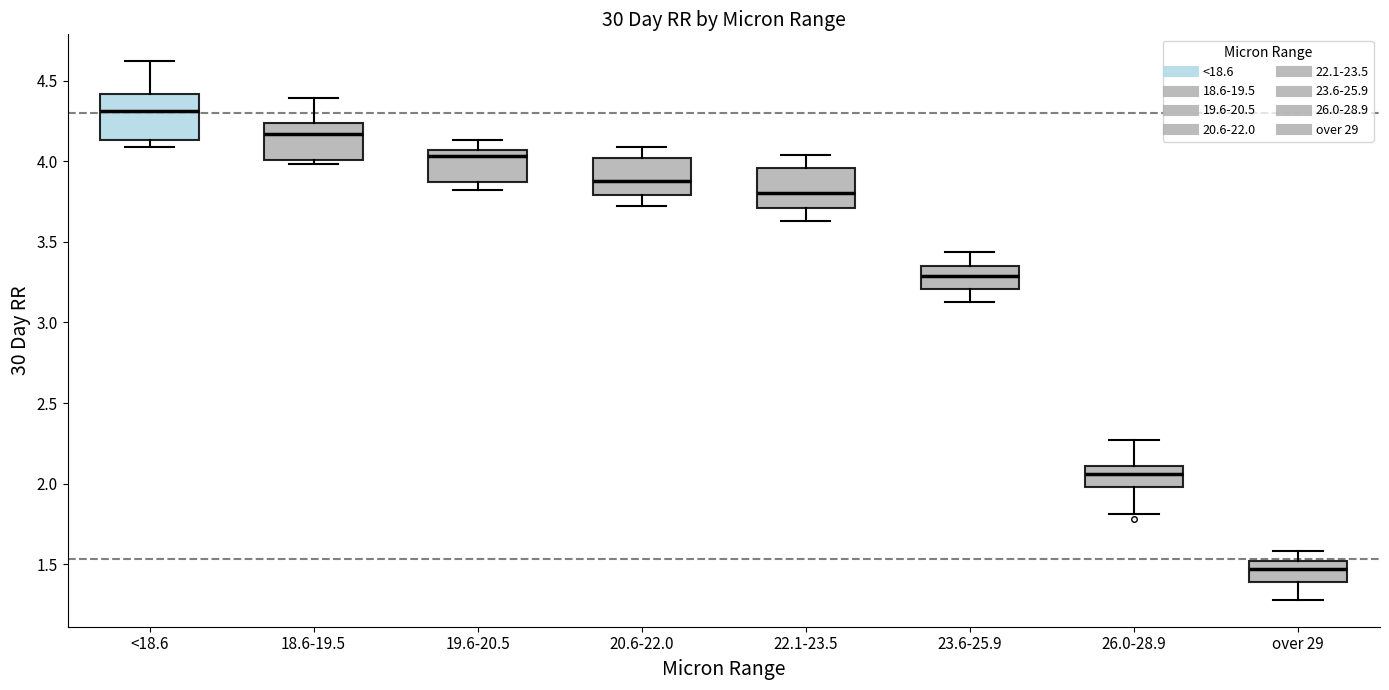

Reading left to right, transcribe this box plot: for each box, give where its median line is, the range the box spans, and where its two whiskers end, as read against the y-axis. The values are not printed on the chart, so give them approximately, as read against the axis.

<18.6: median 4.30, box 4.15 to 4.40, whiskers 4.10 to 4.60
18.6-19.5: median 4.15, box 4.00 to 4.25, whiskers 4.00 (just below the box's lower edge) to 4.40
19.6-20.5: median 4.05 (just below the box's upper edge), box 3.85 to 4.05, whiskers 3.80 to 4.15
20.6-22.0: median 3.90, box 3.80 to 4.00, whiskers 3.70 to 4.10
22.1-23.5: median 3.80, box 3.70 to 3.95, whiskers 3.65 to 4.05
23.6-25.9: median 3.30, box 3.20 to 3.35, whiskers 3.15 to 3.45
26.0-28.9: median 2.05, box 2.00 to 2.10, whiskers 1.80 to 2.25
over 29: median 1.45, box 1.40 to 1.50, whiskers 1.30 to 1.60